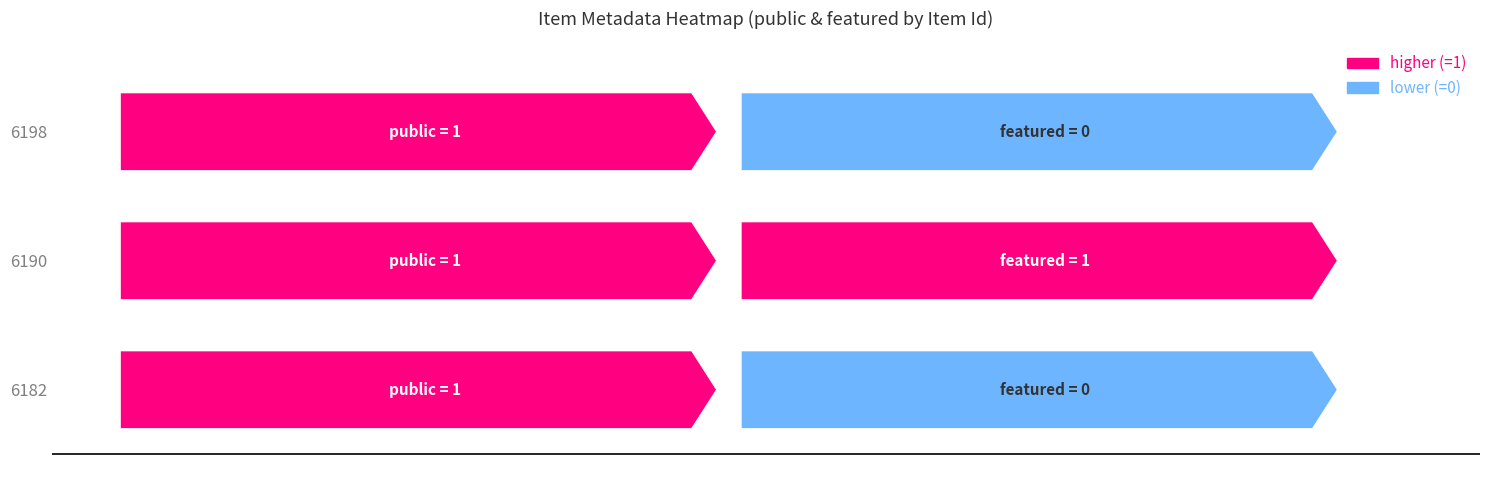

What is the minimum value for 6190?

1